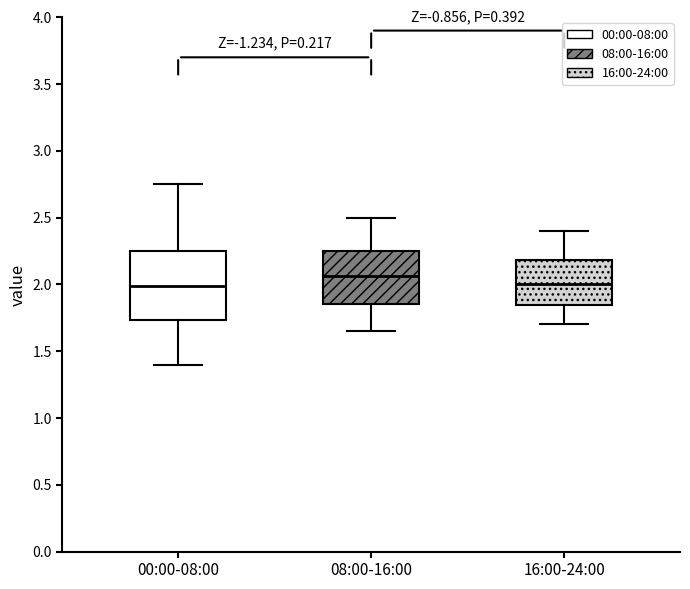

Where does the upper whisker of the box for 00:00-08:00 end on the y-axis? The values are not printed on the chart, so give them approximately, as read against the axis.

2.75